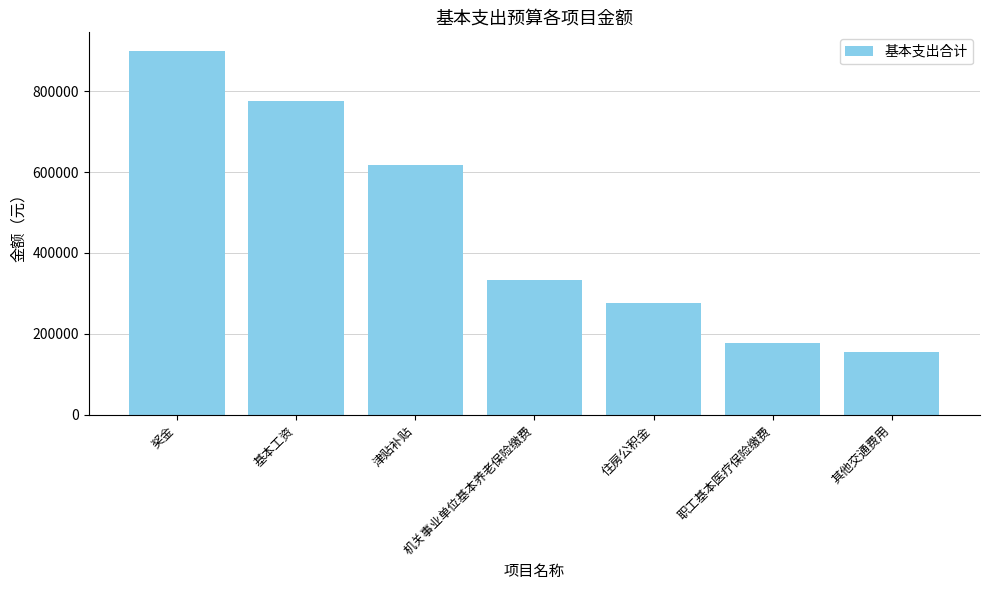

Which has a higher value, 基本工资 or 住房公积金?

基本工资